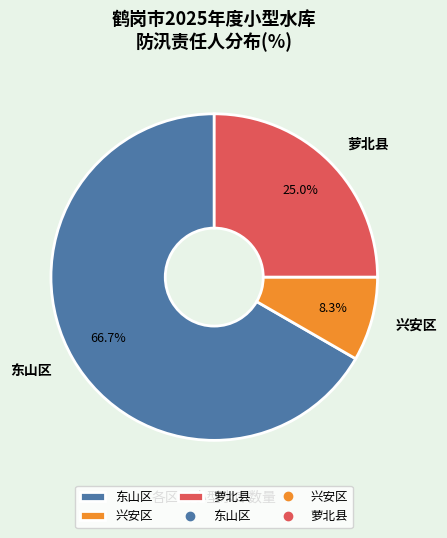

The 萝北县 slice represents 25% of the pie. True or false?

True